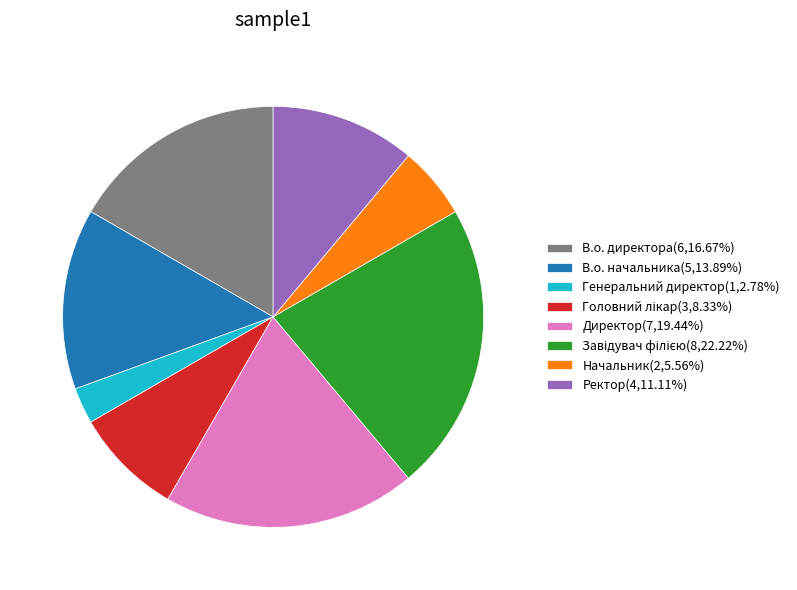

Is the sum of В.о. начальника(5,13.89%) and Начальник(2,5.56%) greater than half?

No